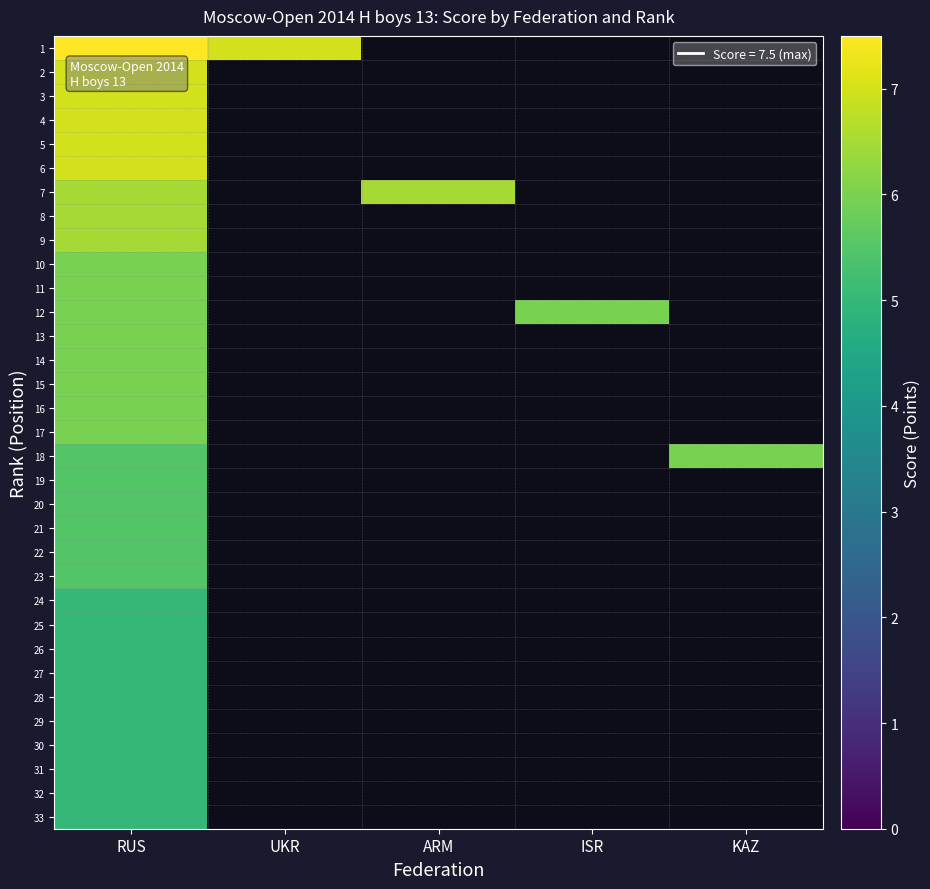

Is the value of 27 at ISR greater than the value of 22 at KAZ?

No